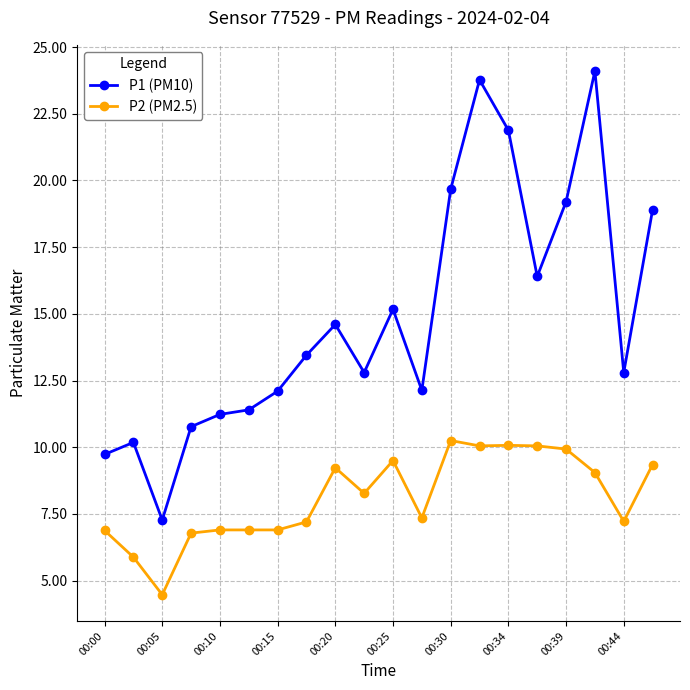

True or false: P2 (PM2.5) has more than 2 points higher than both neighbors.

True